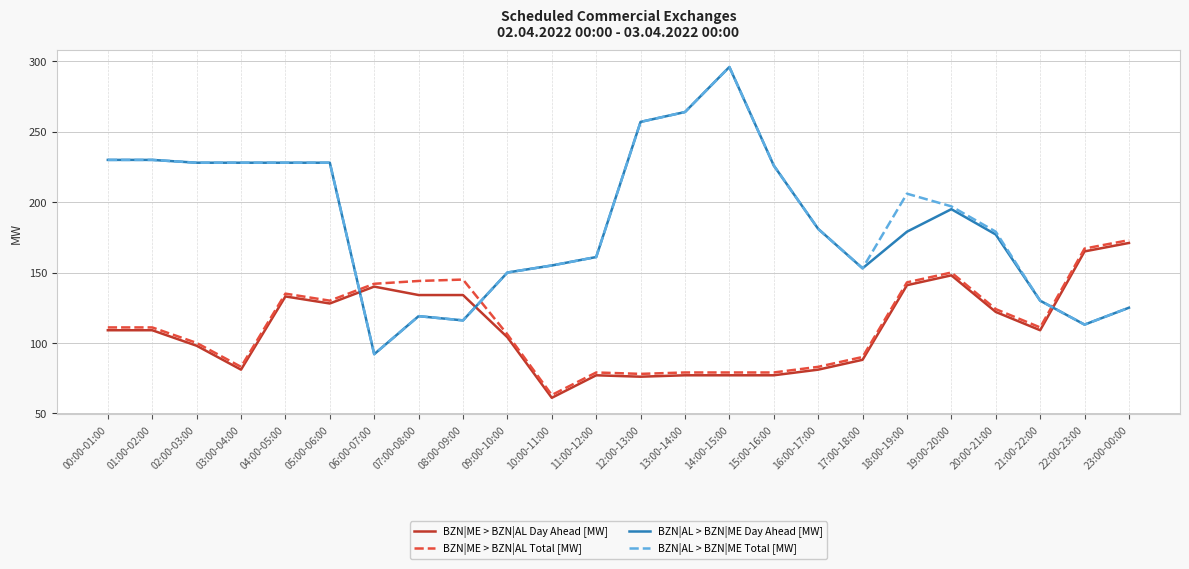

Count the number of data series in this chart.

4